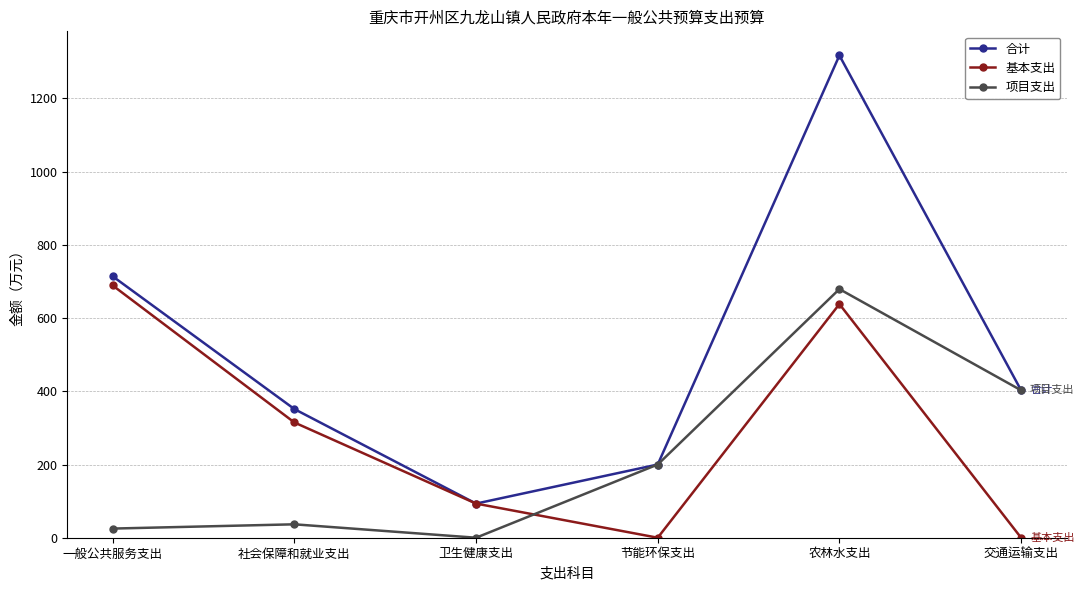

What is the difference between the highest and lowest values at 卫生健康支出?

93.2